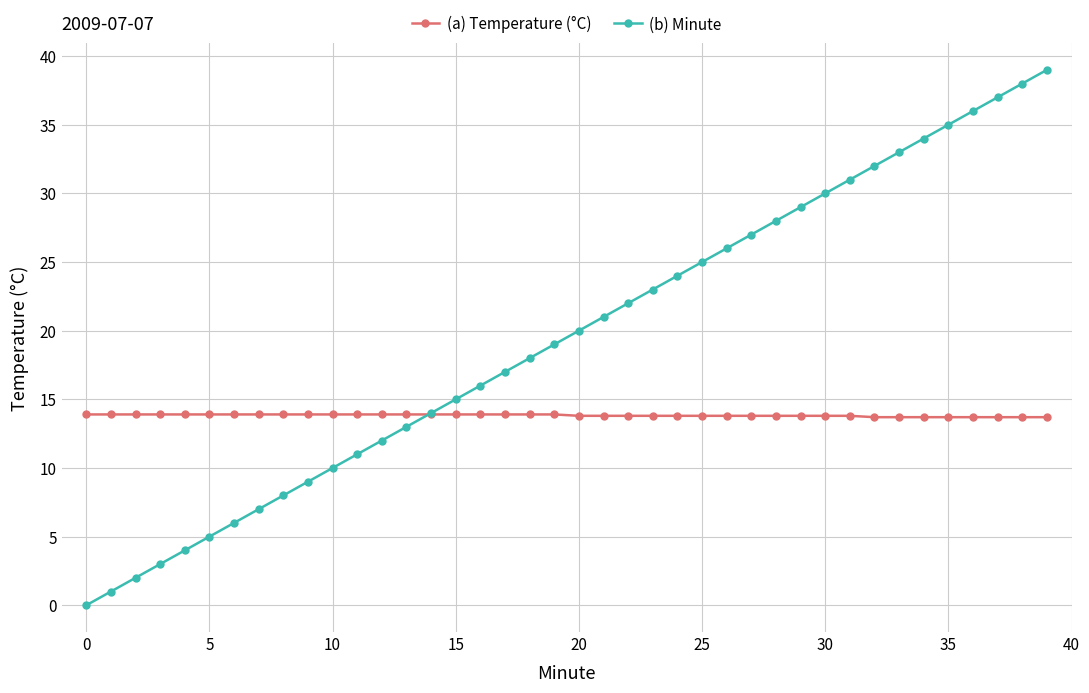

How many distinct data groups are displayed?

2